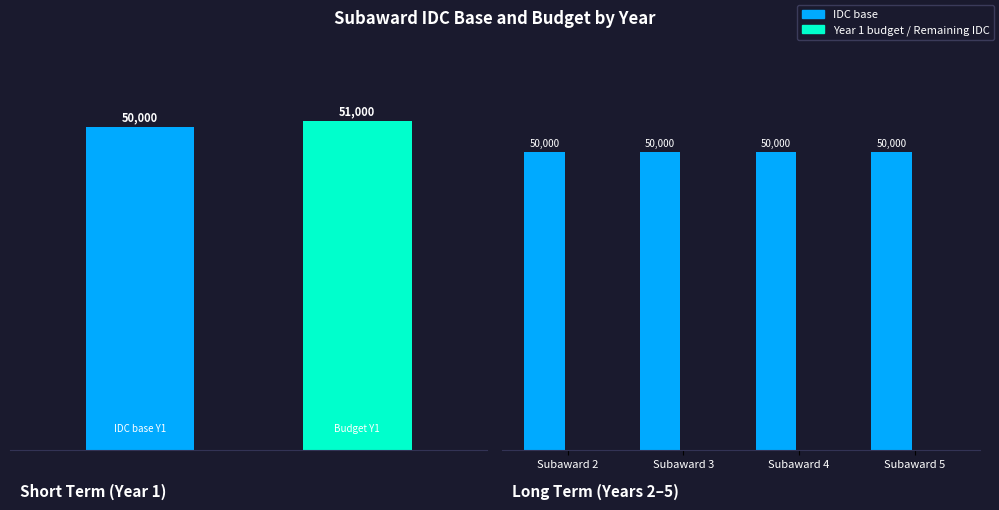

The value of Remaining IDC base at Subaward 4 is 28361. True or false?

False